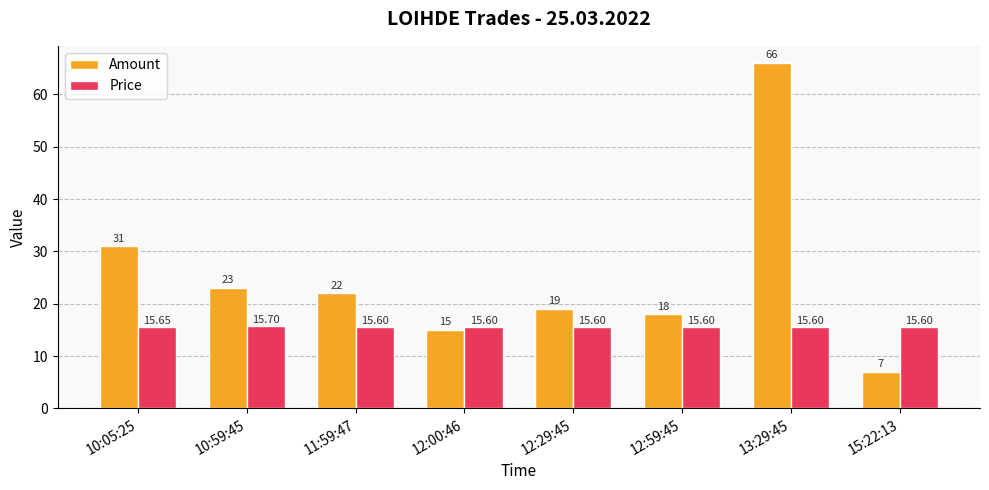

How many series are shown in this chart?

2